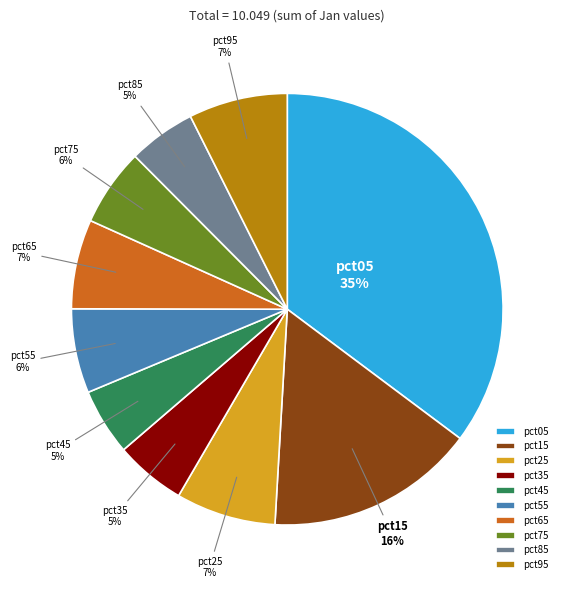

Which has a higher value, pct95 or pct15?

pct15